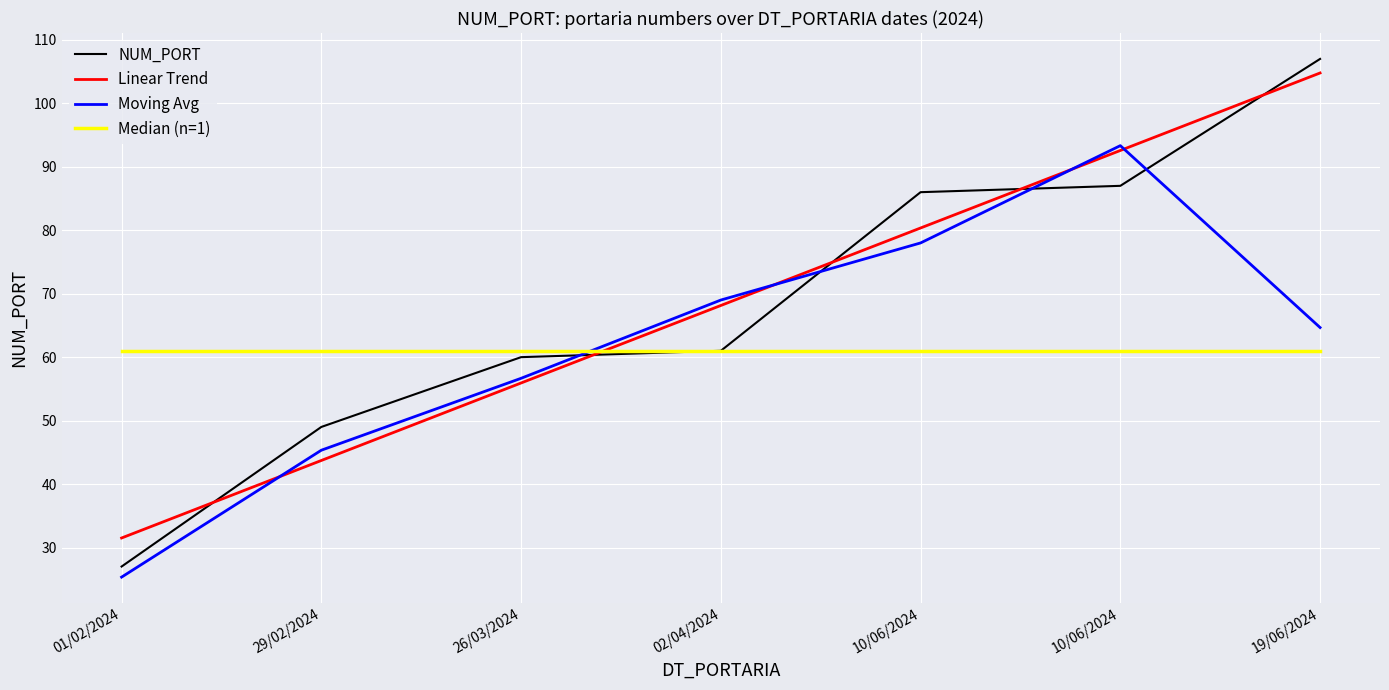

What is the average value of the NUM_PORT series?

68.1